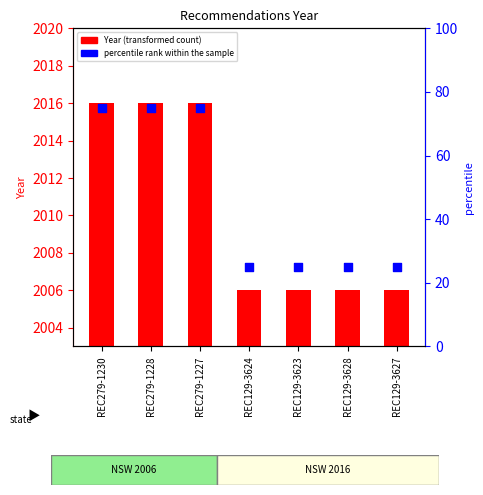

What is the total value across all series at REC129-3623?

2031